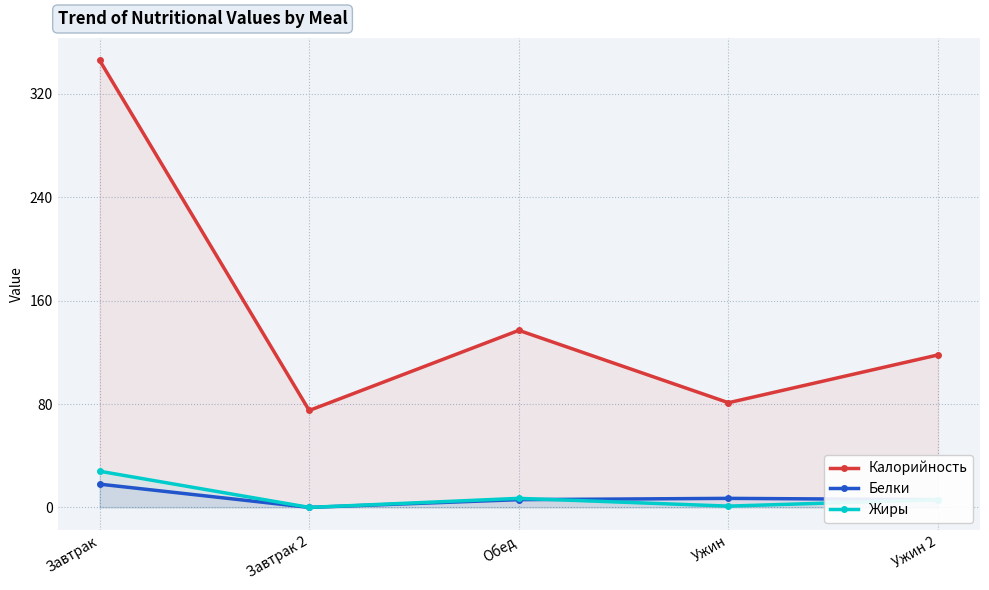

How many lines are shown in the chart?

3